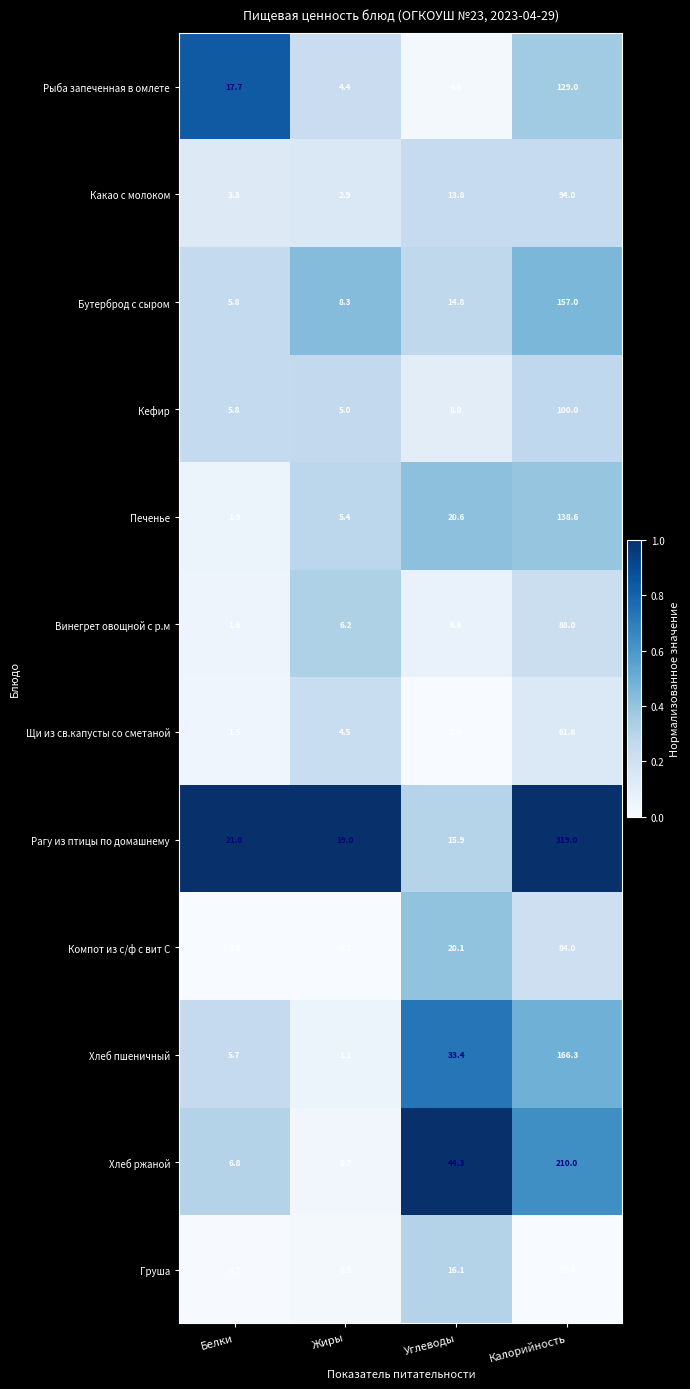

Rank the series at Углеводы from highest to lowest value.

Хлеб ржаной, Хлеб пшеничный, Печенье, Компот из с/ф с вит С, Груша, Рагу из птицы по домашнему, Бутерброд с сыром, Какао с молоком, Кефир, Винегрет овощной с р.м, Рыба запеченная в омлете, Щи из св.капусты со сметаной